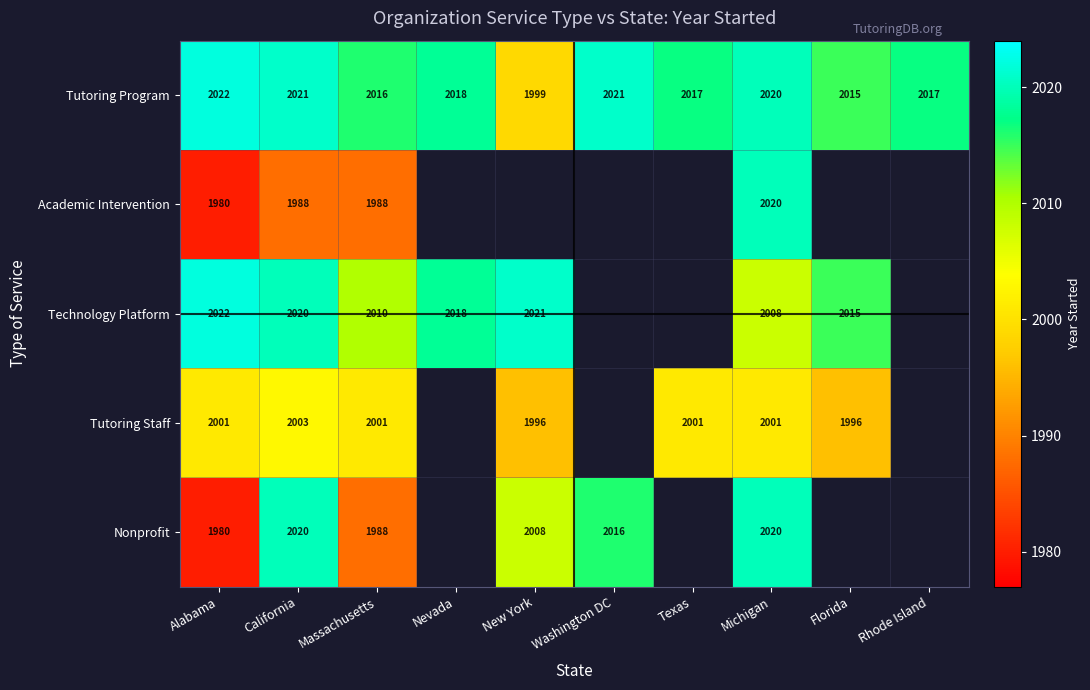

Which category has the lowest value in the Tutoring Program series?

New York